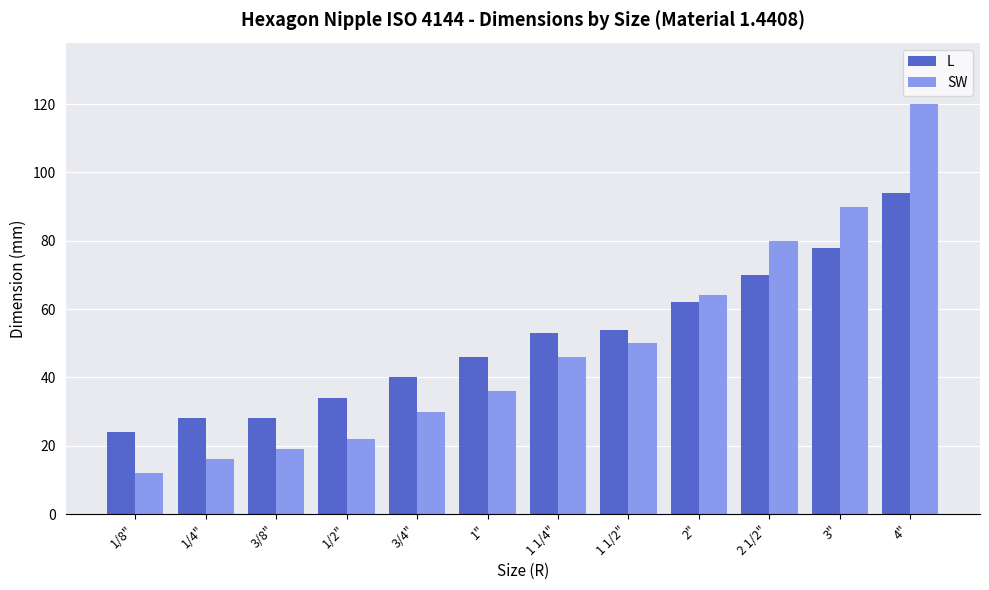

The L series shows 69 at 1". True or false?

False